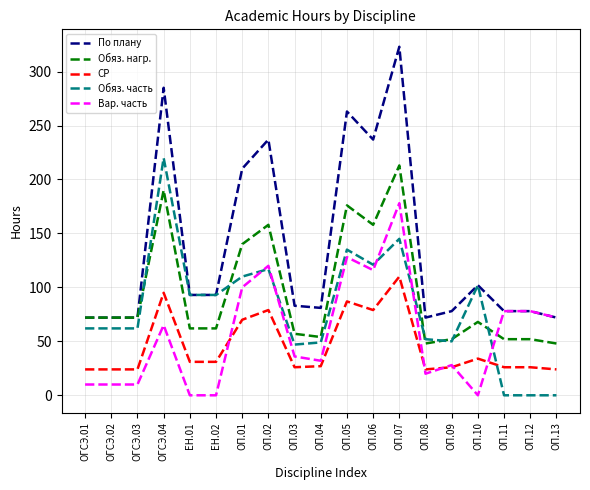

How many categories are shown in the chart?

19